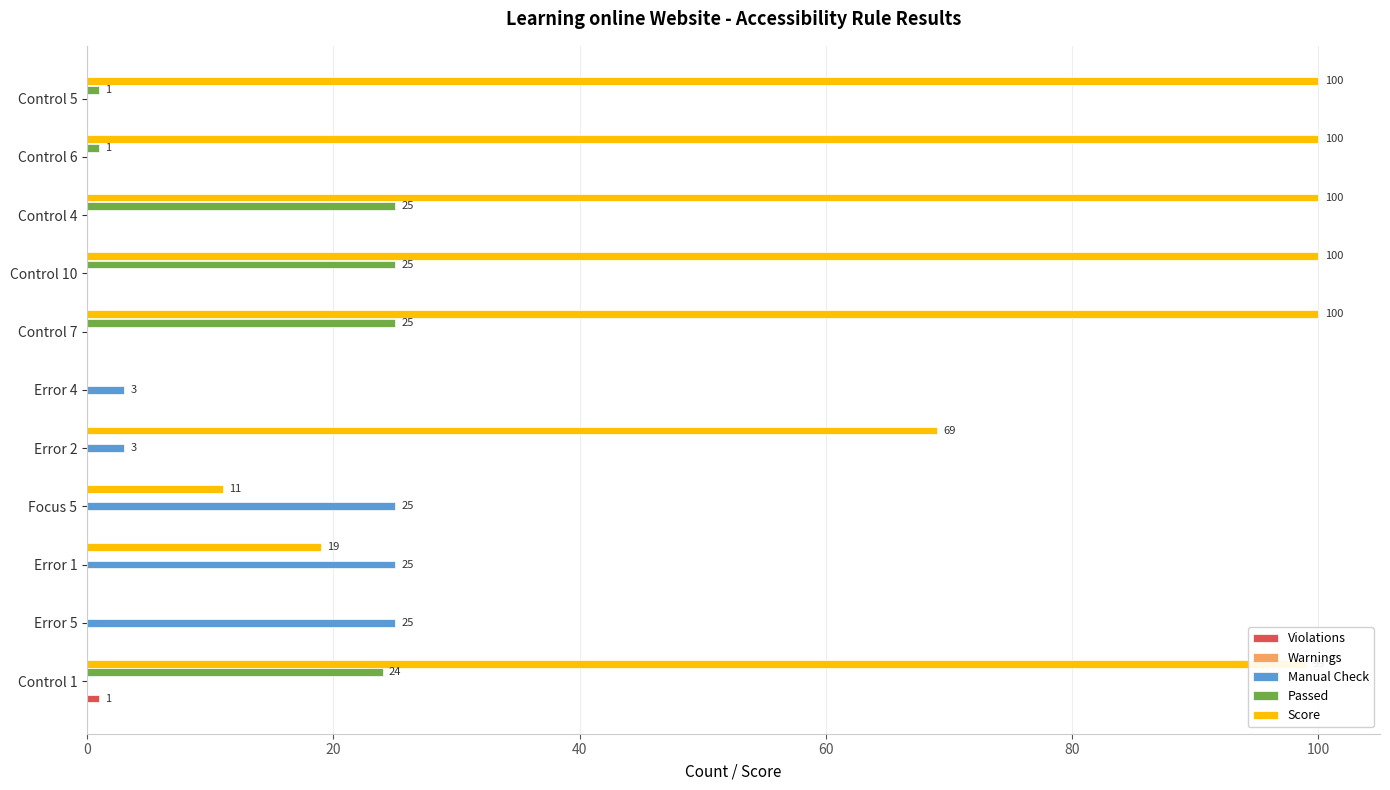

What is the highest value of the Score series?

100